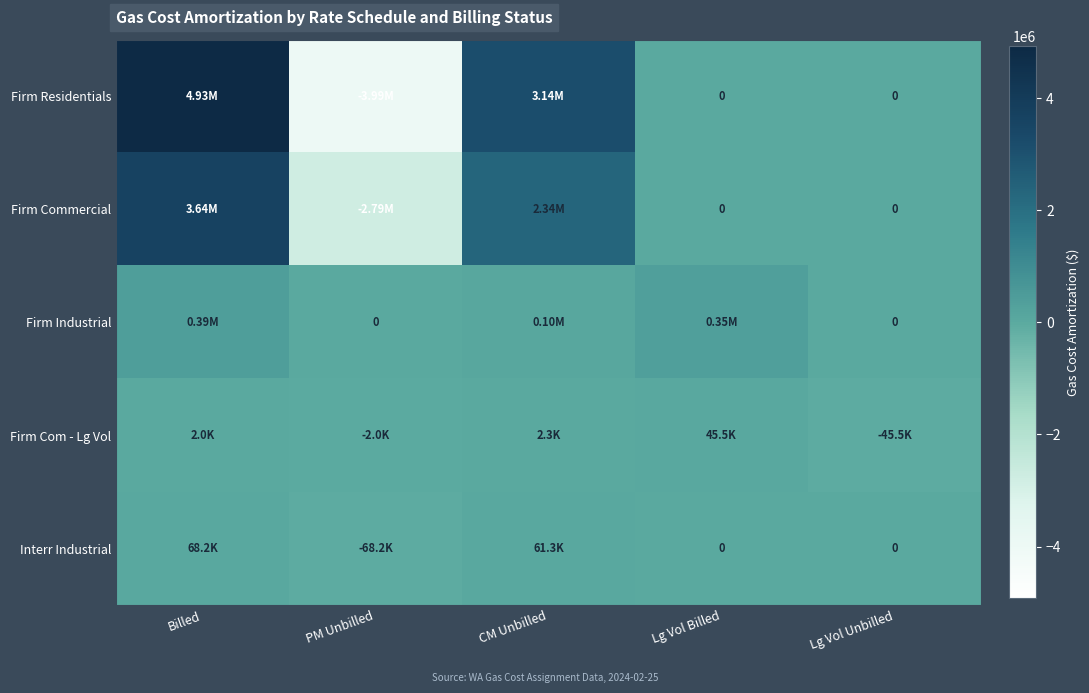

The Firm Residentials series shows -3988682.1 at PM Unbilled. True or false?

True